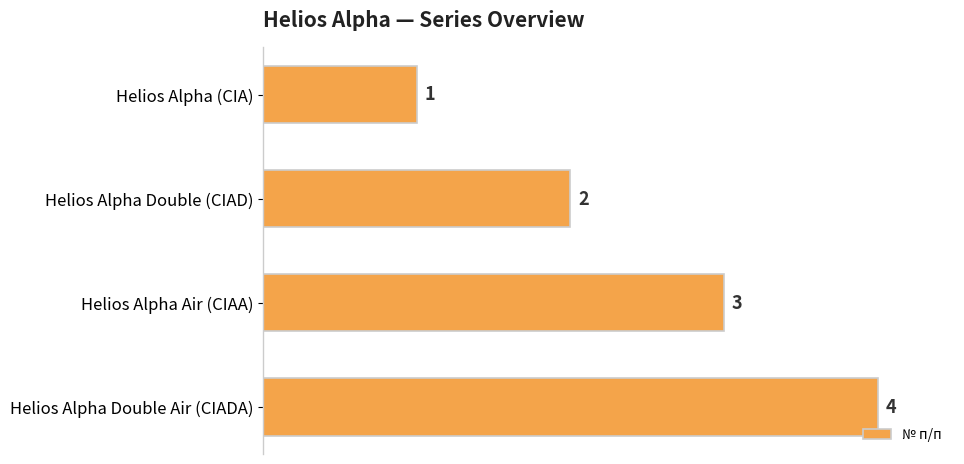

What is the minimum value shown in the chart?

1